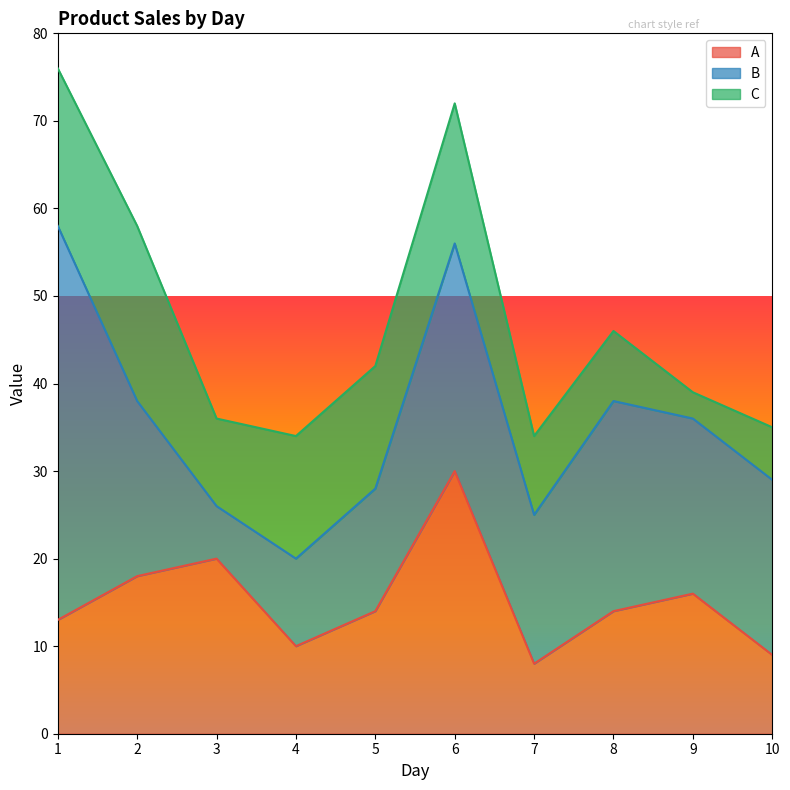

Which series has the widest spread of values?

B